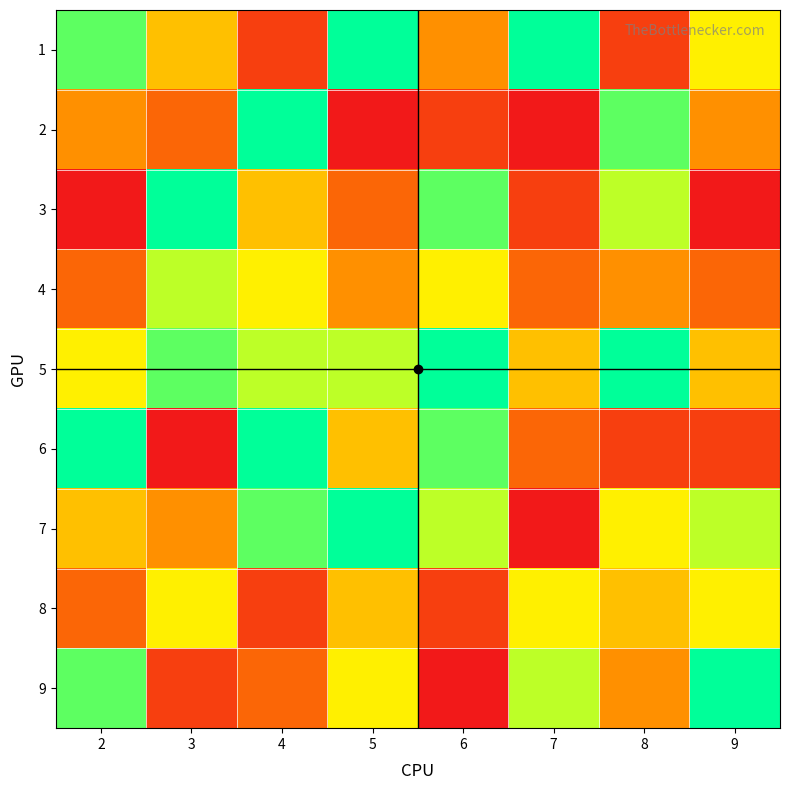

Between 2 and 7, which series saw the biggest shift?

6